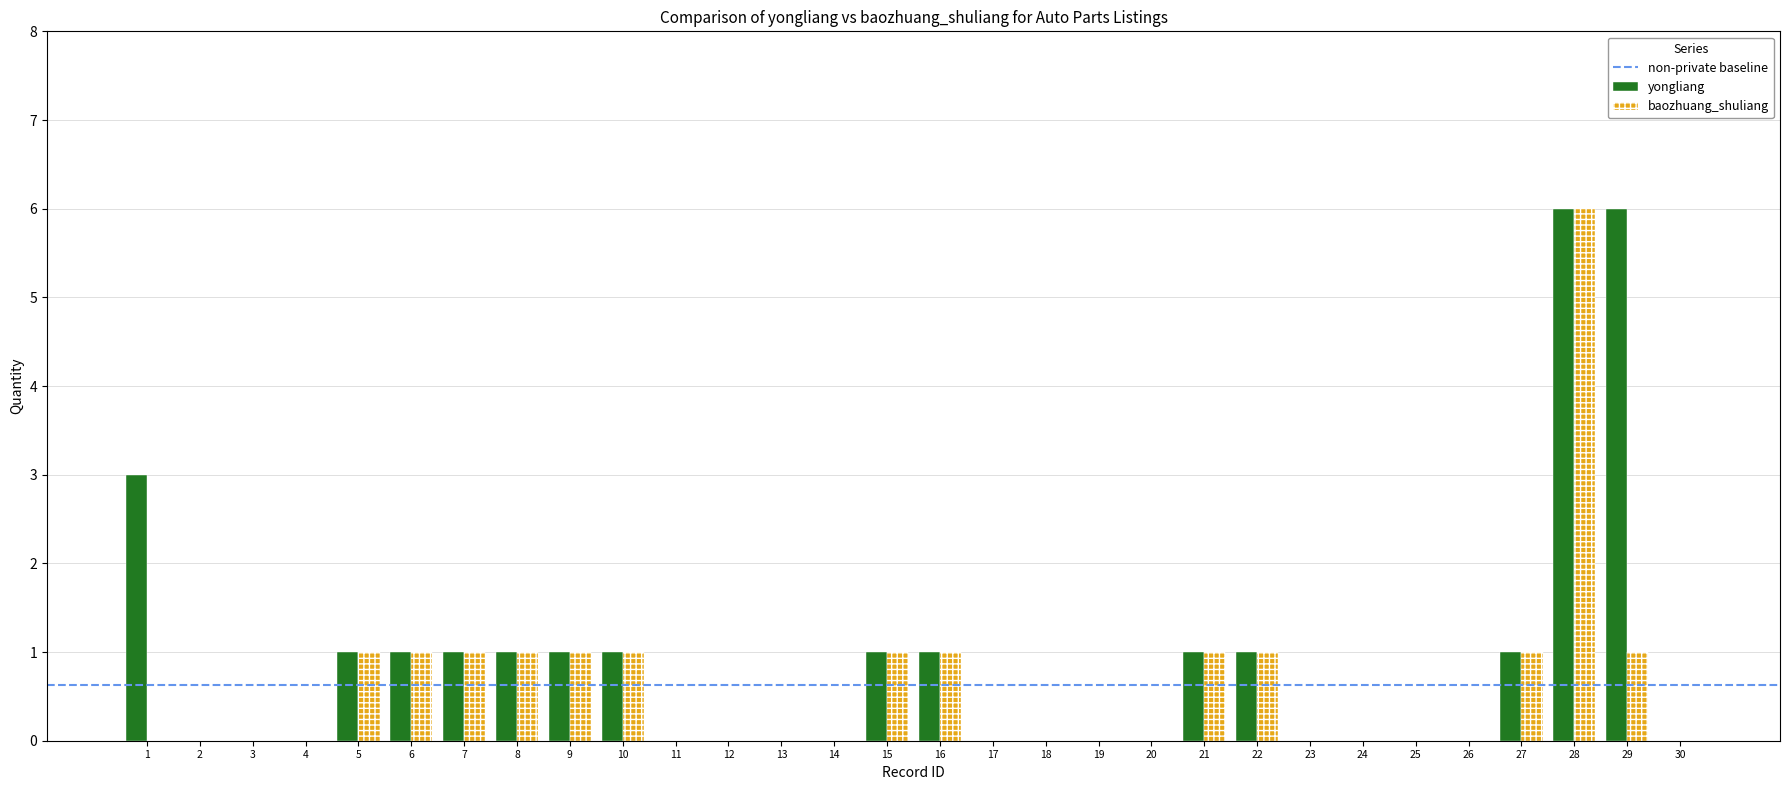

What is the maximum value shown in the chart?

6